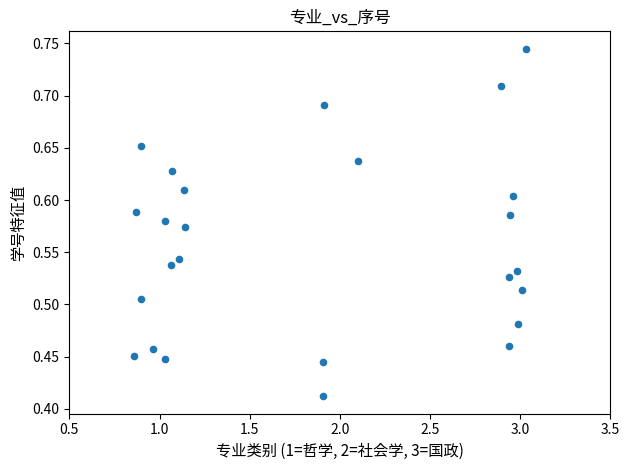

What is the range of X values (max minus min)?

2.2